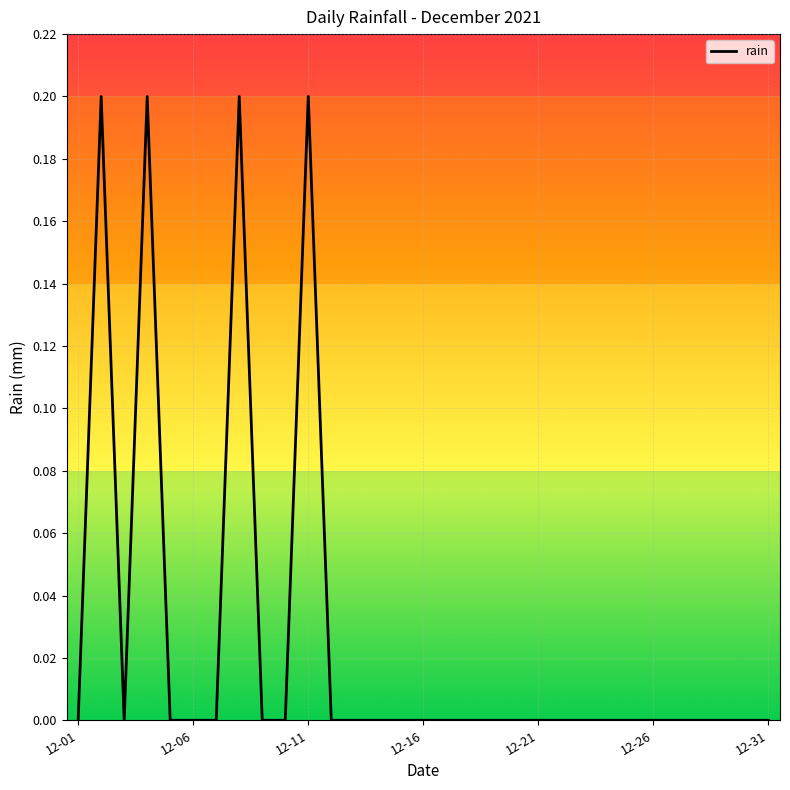

Reading right to left, what are all the values shown in this chart?

0.0	0.0	0.0	0.0	0.0	0.0	0.0	0.0	0.0	0.0	0.0	0.0	0.0	0.0	0.0	0.0	0.0	0.0	0.0	0.0	0.2	0.0	0.0	0.2	0.0	0.0	0.0	0.2	0.0	0.2	0.0